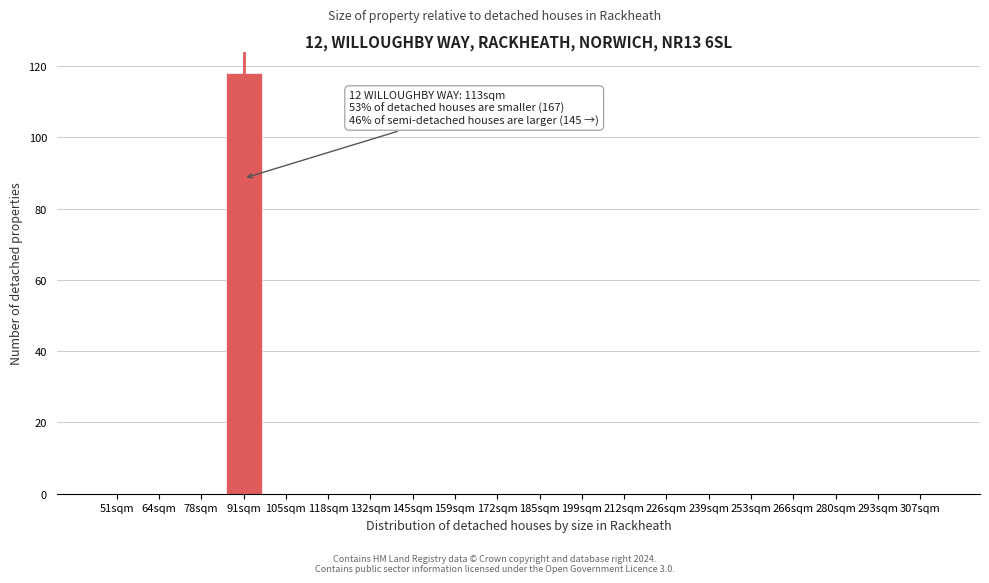

Reading left to right, what are all the values shown in this chart?

51sqm=0	64sqm=0	78sqm=0	91sqm=118	105sqm=0	118sqm=0	132sqm=0	145sqm=0	159sqm=0	172sqm=0	185sqm=0	199sqm=0	212sqm=0	226sqm=0	239sqm=0	253sqm=0	266sqm=0	280sqm=0	293sqm=0	307sqm=0